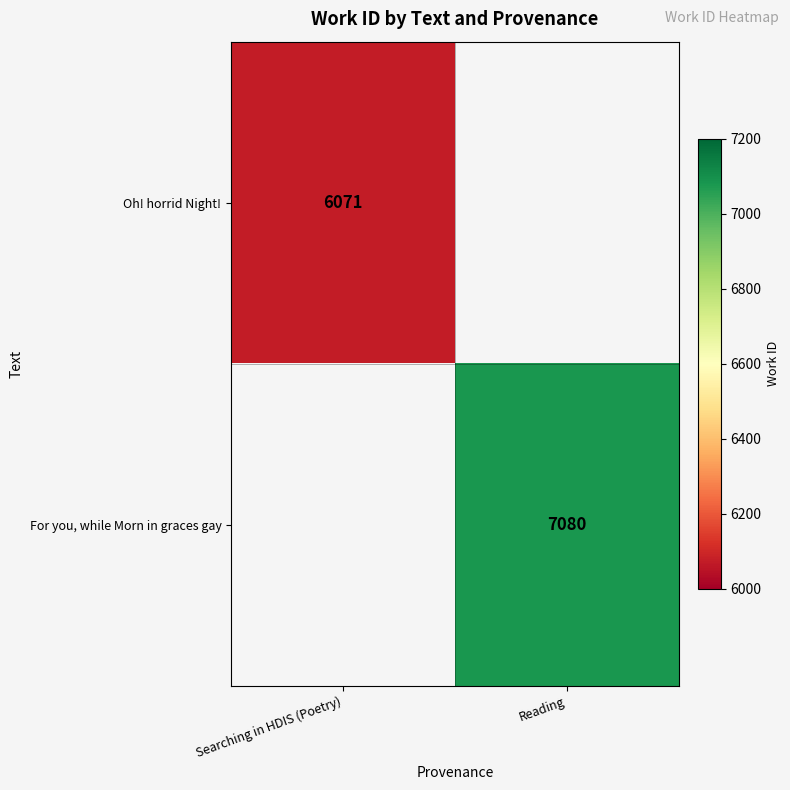

Is it true that Oh! horrid Night! equals 6071 at Searching in HDIS (Poetry)?

True